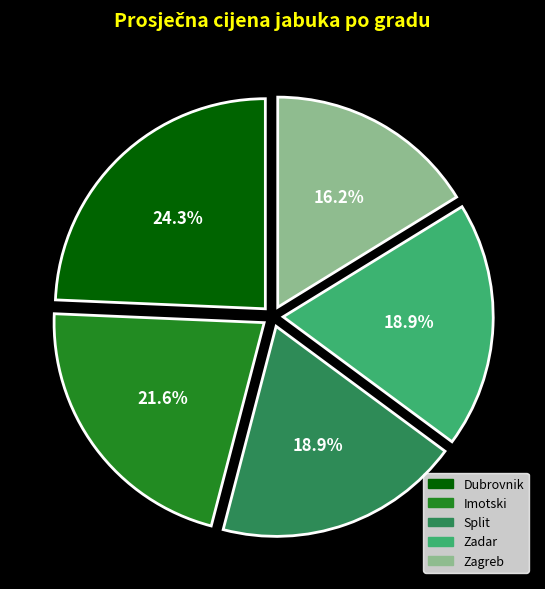

Between Imotski and Dubrovnik, which is larger?

Dubrovnik